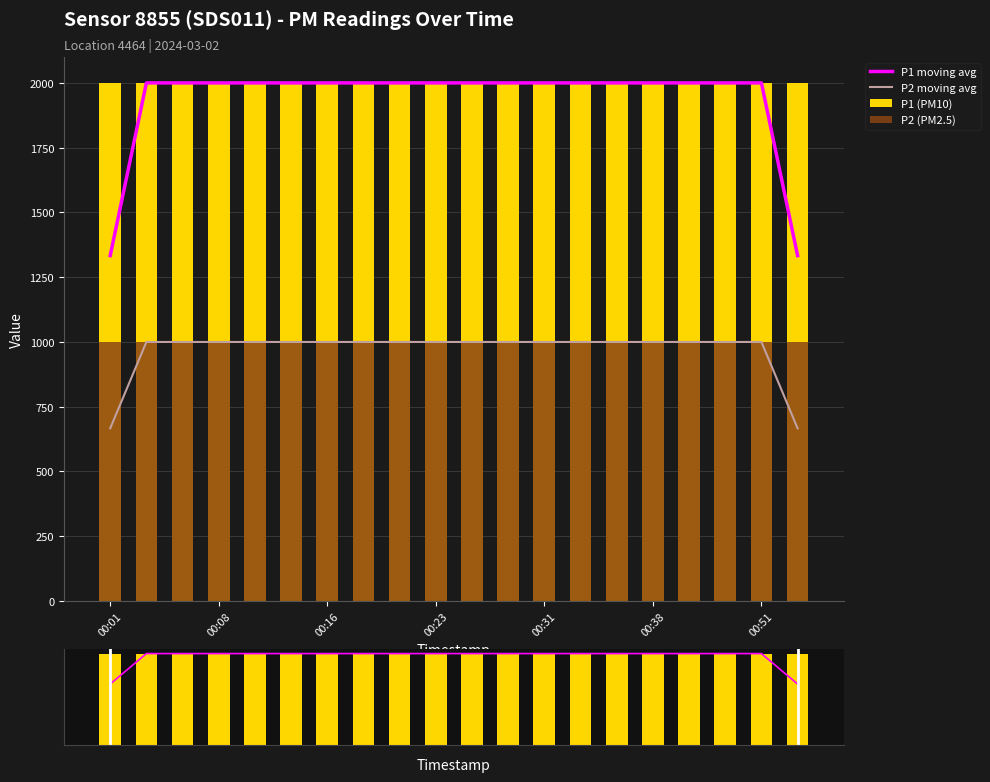

Rank the categories by P1 (PM10) value from lowest to highest.

00:01, 00:08, 00:16, 00:23, 00:31, 00:38, 00:51, 7, 8, 9, 10, 11, 12, 13, 14, 15, 16, 17, 18, 19